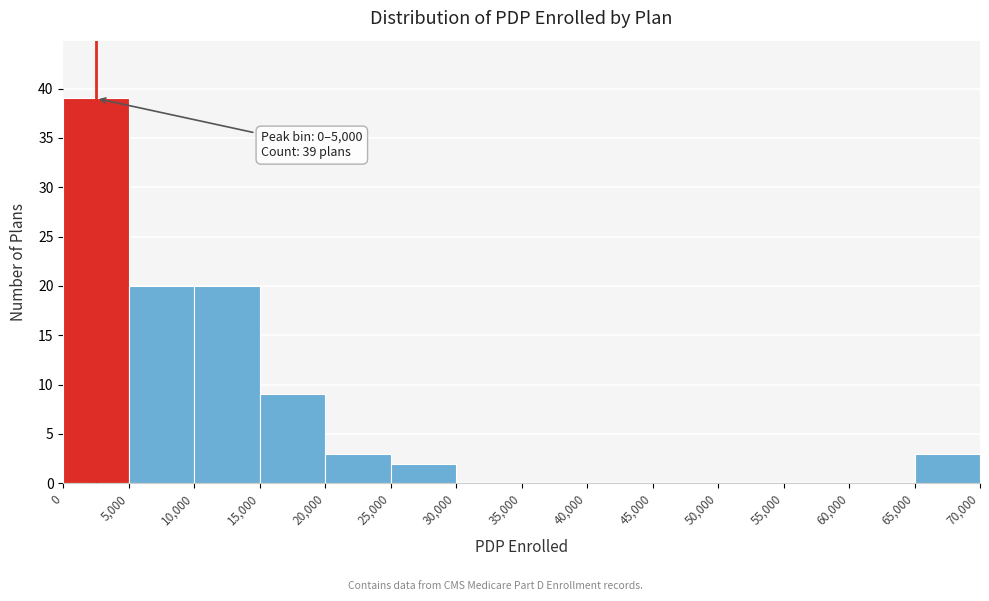

Which range on the x-axis has the tallest bar?

0 to 5,000